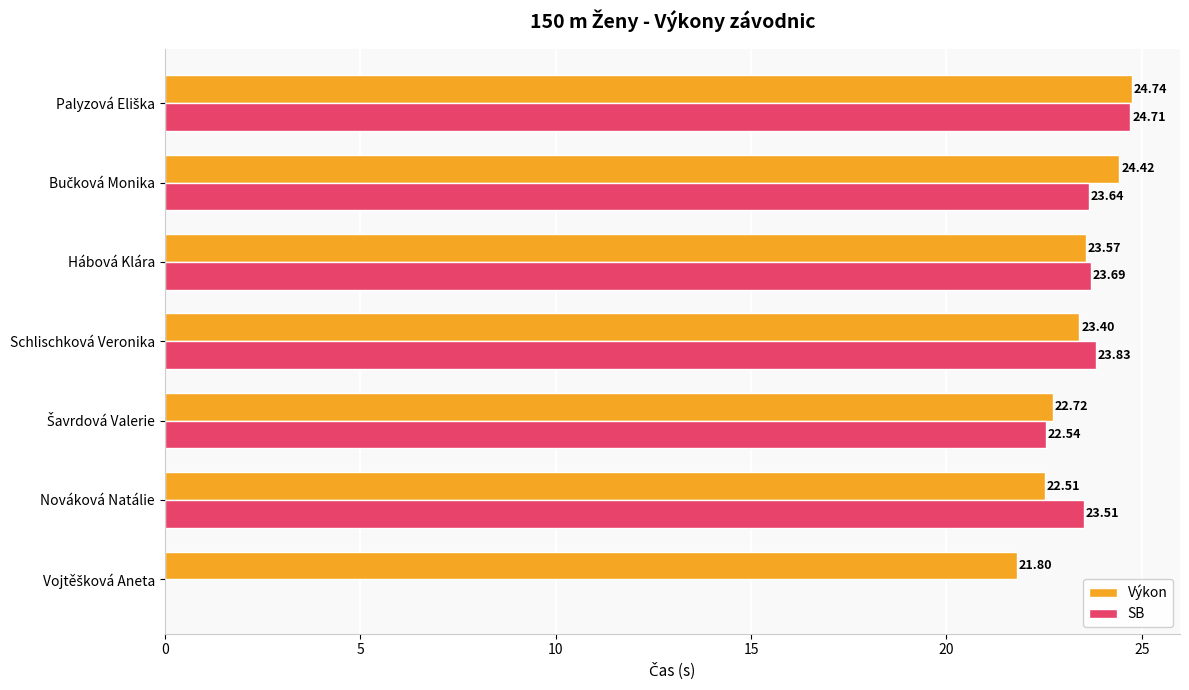

What is the sum of all SB values?

141.9